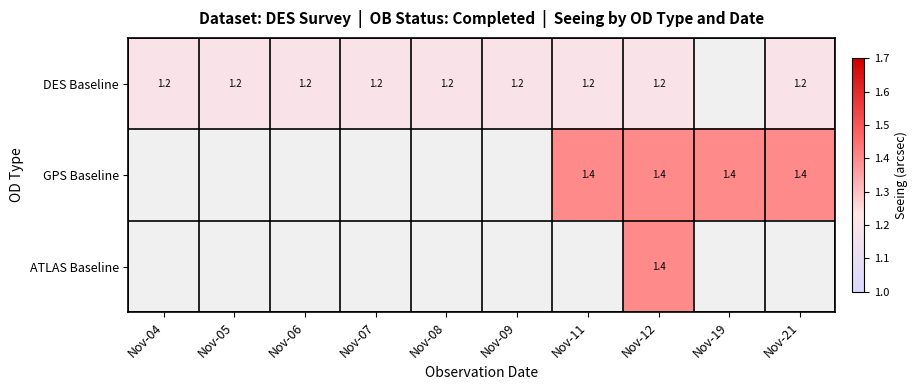

Is it true that DES Baseline equals 1.6 at Nov-21?

False